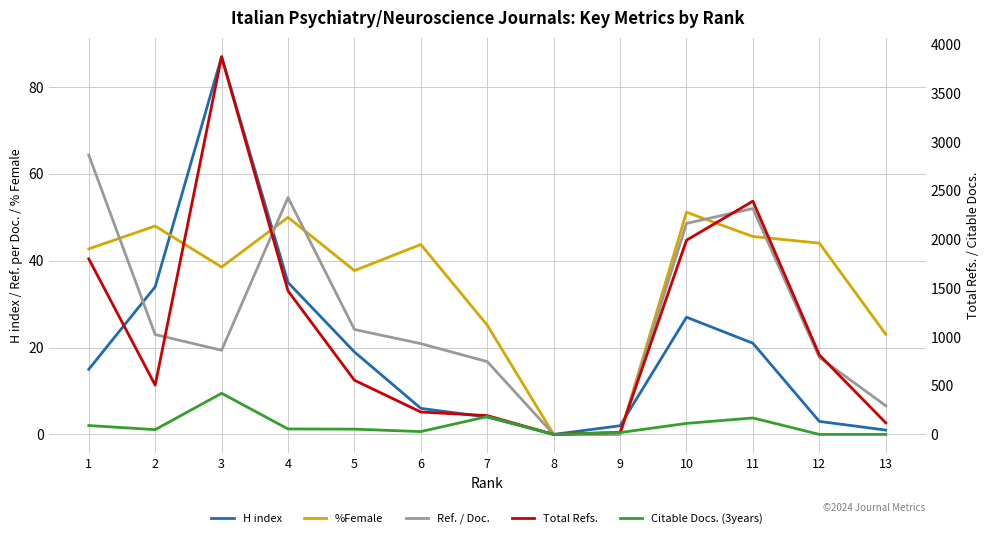

Is the value of %Female at 13 greater than the value of H index at 7?

Yes